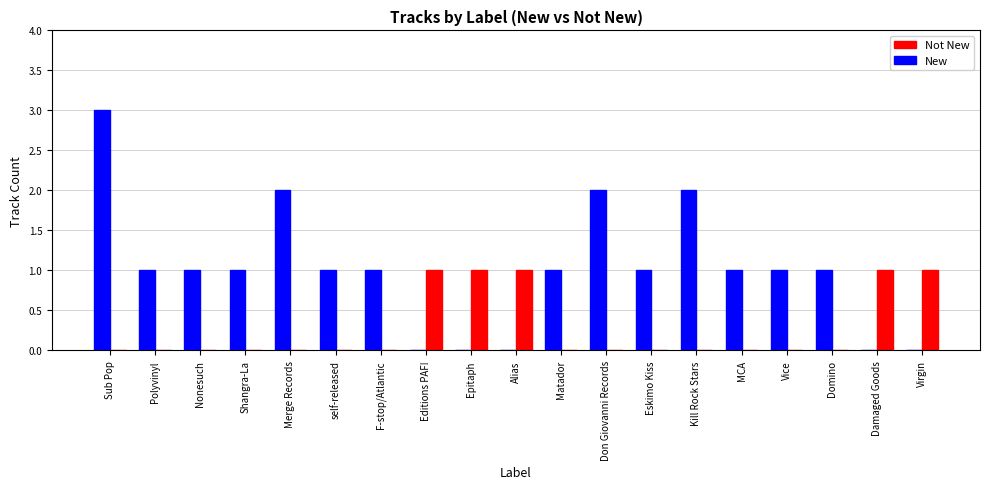

How many New values are between 0 and 1?

15